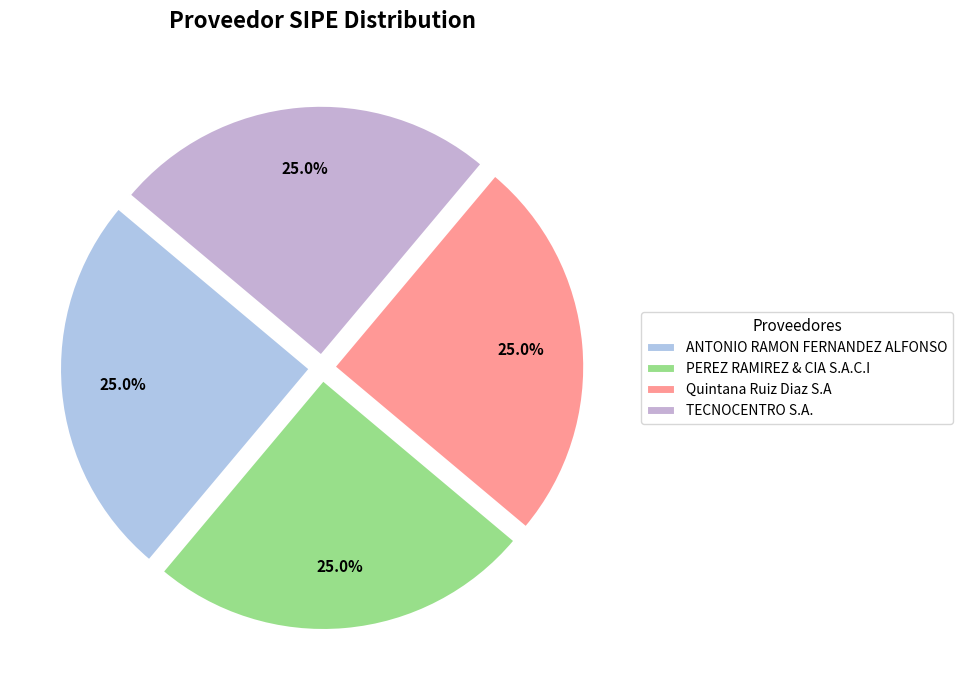

Between TECNOCENTRO S.A. and PEREZ RAMIREZ & CIA S.A.C.I, which is larger?

TECNOCENTRO S.A.